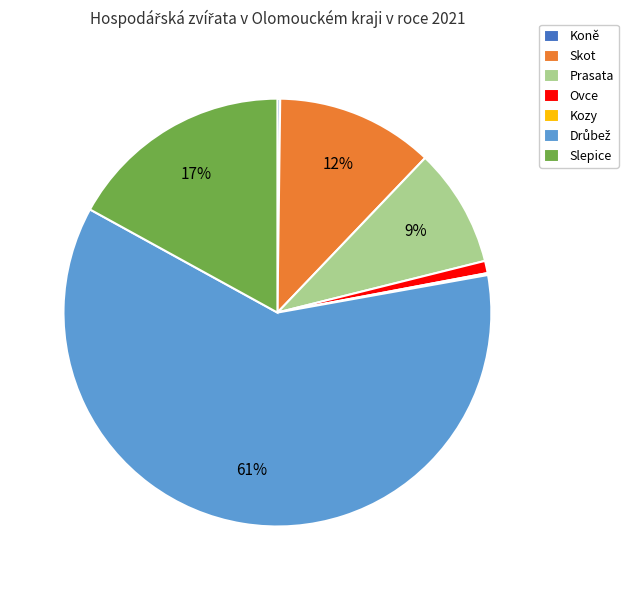

True or false: Ovce accounts for 1% of the total.

True